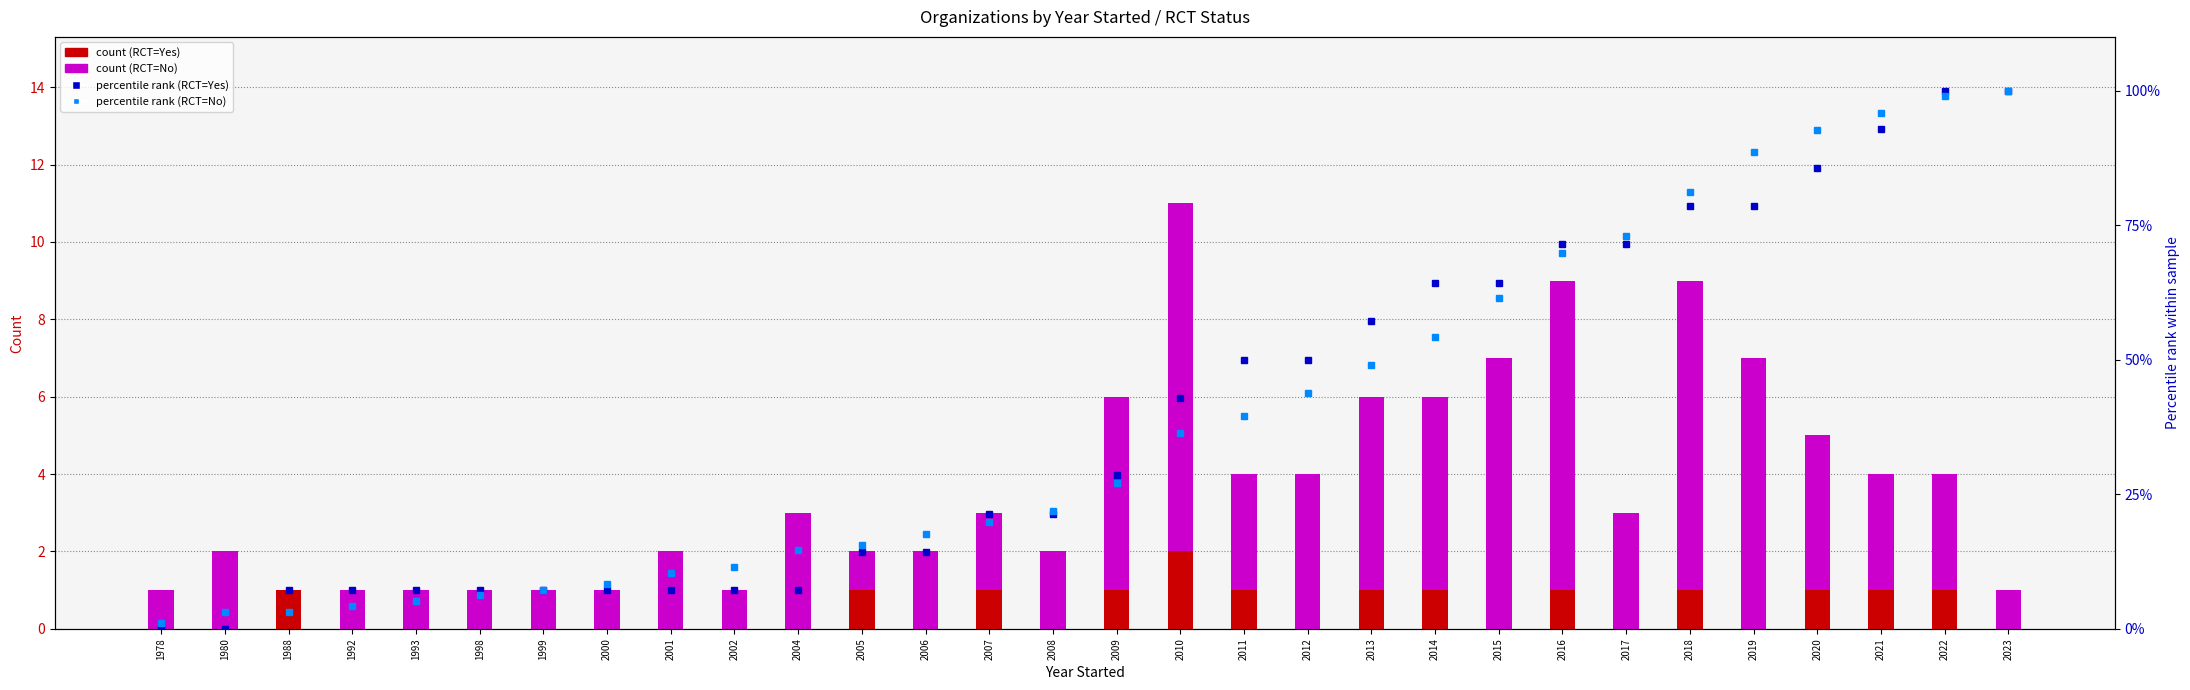

The count (RCT=No) series shows 7.0 at 2015. True or false?

True